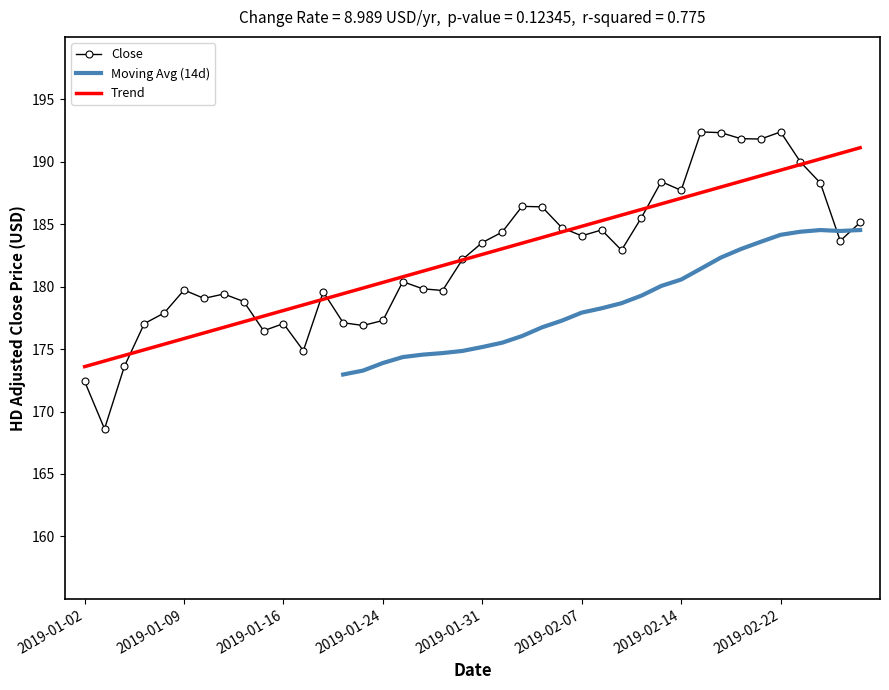

What is the value of the 28th point from the left?

182.9